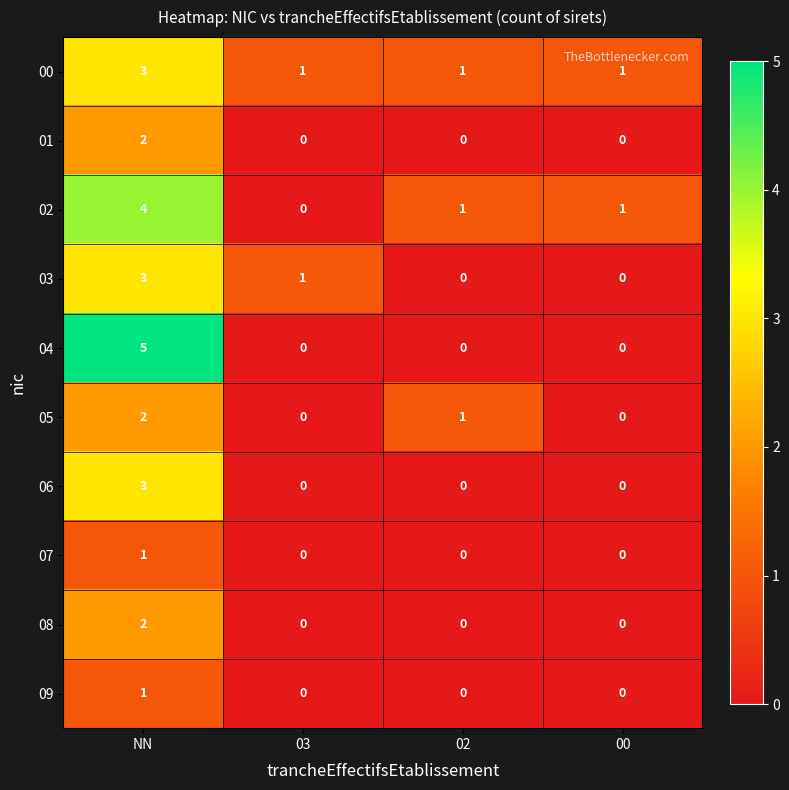

Which series changed the most between NN and 03?

04